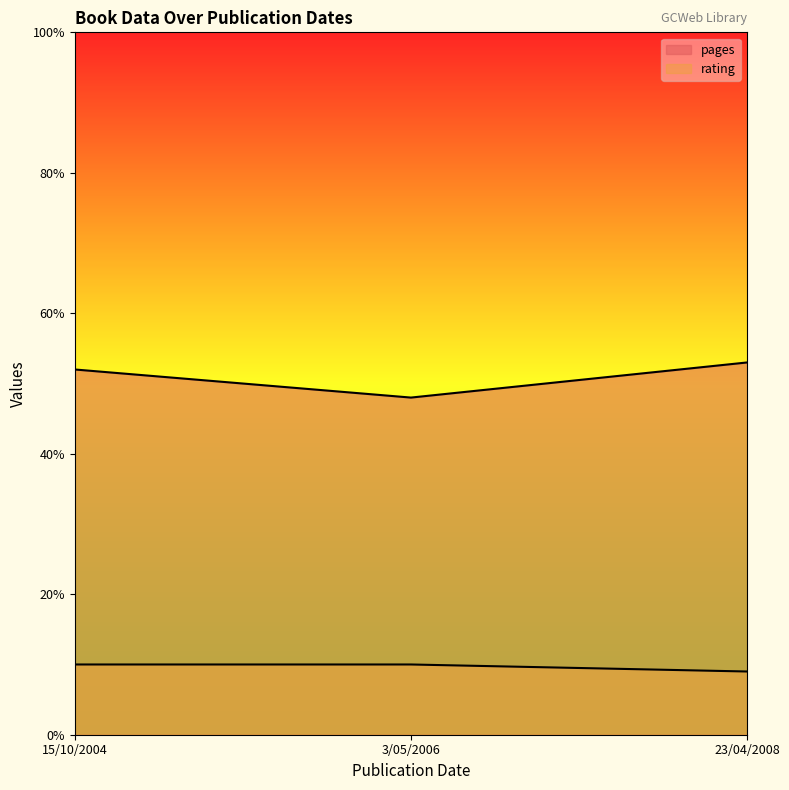

Where is pages nearest to the value 50?

15/10/2004